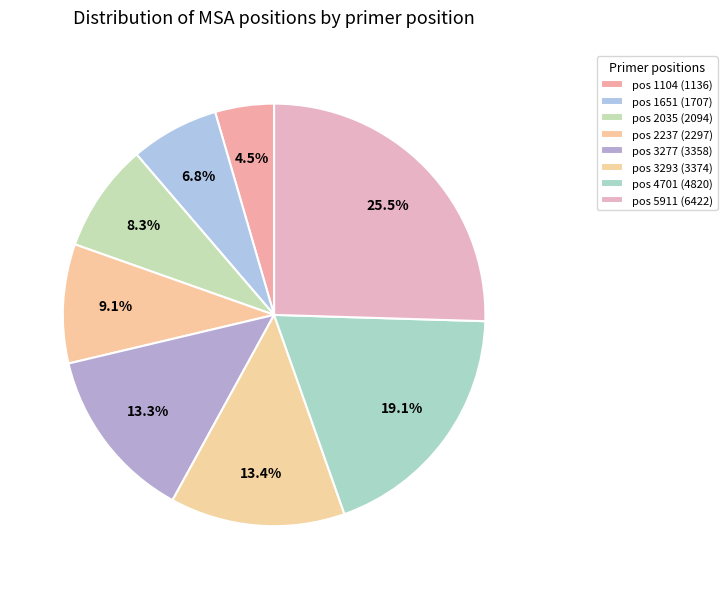

What is the change in value from pos 1104 to pos 4701?

+3684